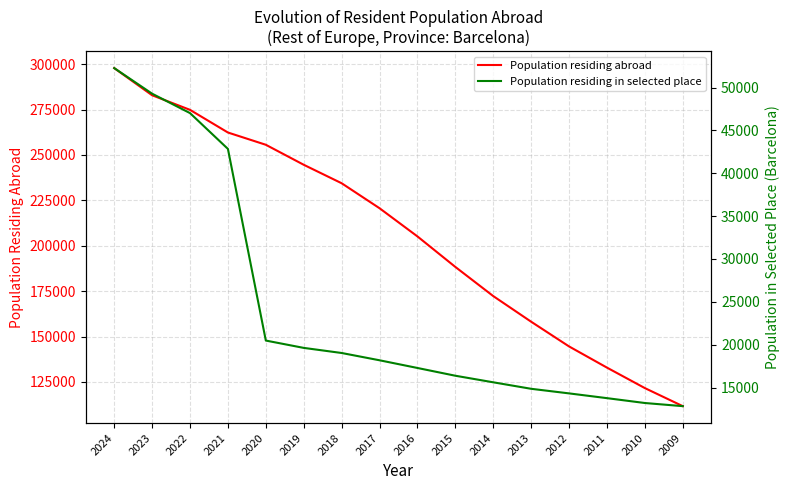

Where does the Population residing in selected place series first go above 18180?

2024